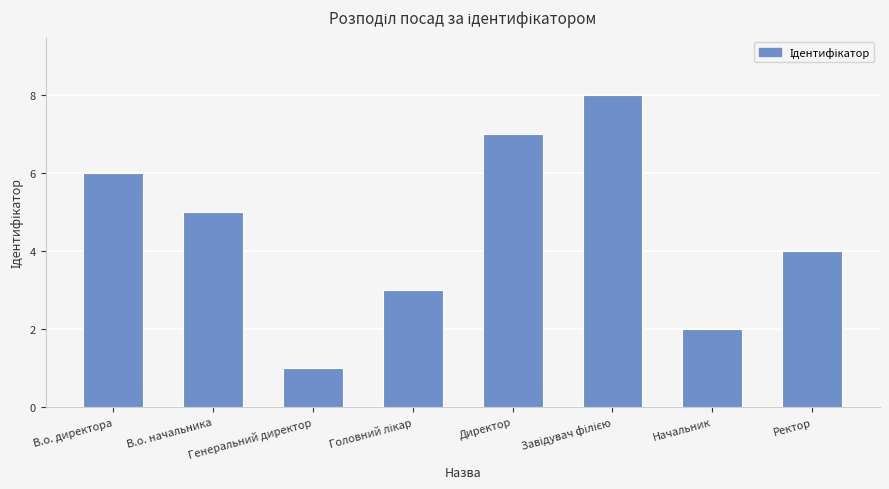

What is the difference between the maximum and minimum values?

7